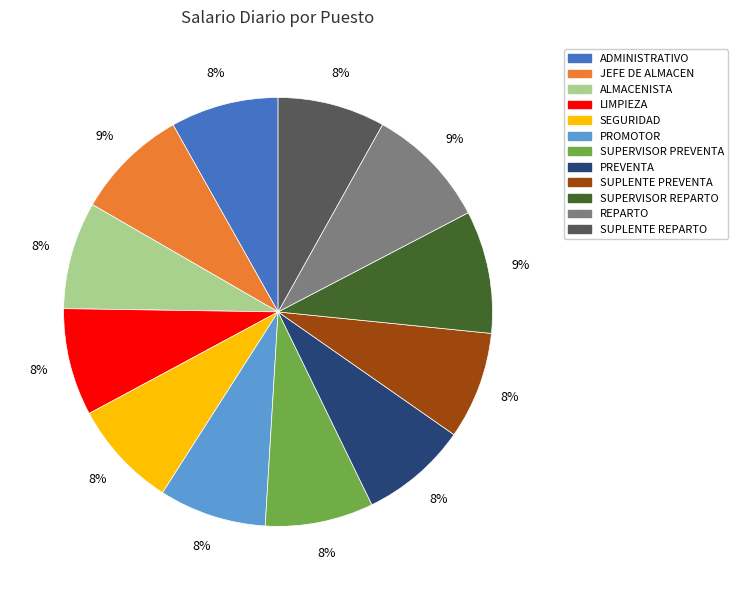

Count the number of slices in the pie.

12